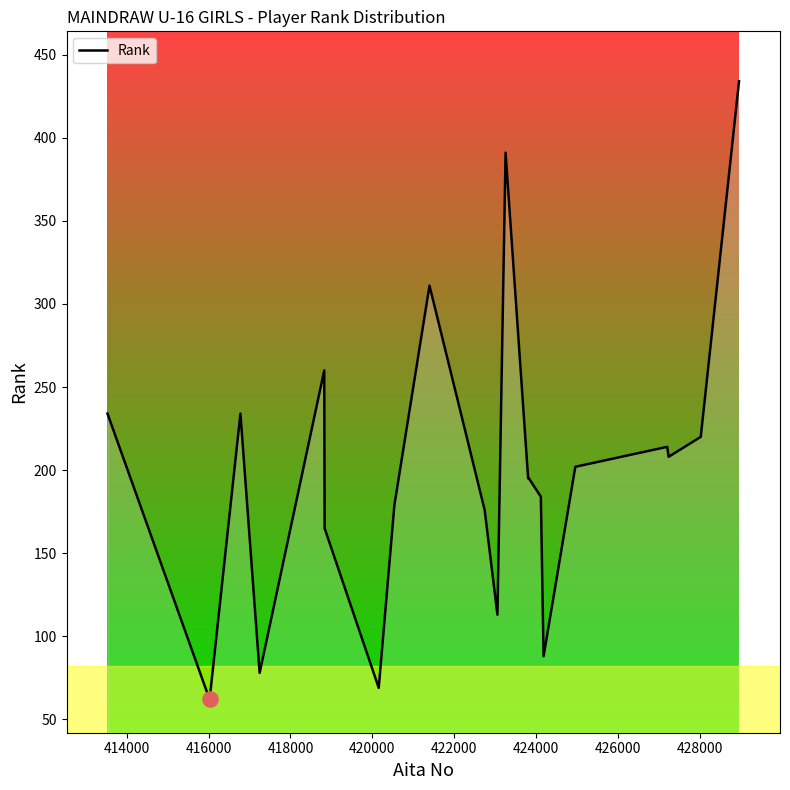

What is the greatest value displayed?

434